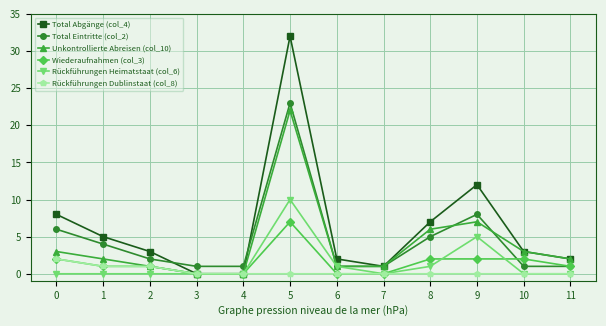

Reading left to right, extract all data points from this chart.

Total Abgänge (col_4): 0=8	1=5	2=3	3=0	4=0	5=32	6=2	7=1	8=7	9=12	10=3	11=2
Total Eintritte (col_2): 0=6	1=4	2=2	3=1	4=1	5=23	6=1	7=1	8=5	9=8	10=1	11=1
Unkontrollierte Abreisen (col_10): 0=3	1=2	2=1	3=0	4=0	5=22	6=1	7=1	8=6	9=7	10=3	11=2
Wiederaufnahmen (col_3): 0=2	1=1	2=1	3=0	4=0	5=7	6=0	7=0	8=2	9=2	10=2	11=1
Rückführungen Heimatstaat (col_6): 0=0	1=0	2=0	3=0	4=0	5=10	6=1	7=0	8=1	9=5	10=0	11=0
Rückführungen Dublinstaat (col_8): 0=2	1=1	2=1	3=0	4=0	5=0	6=0	7=0	8=0	9=0	10=0	11=0